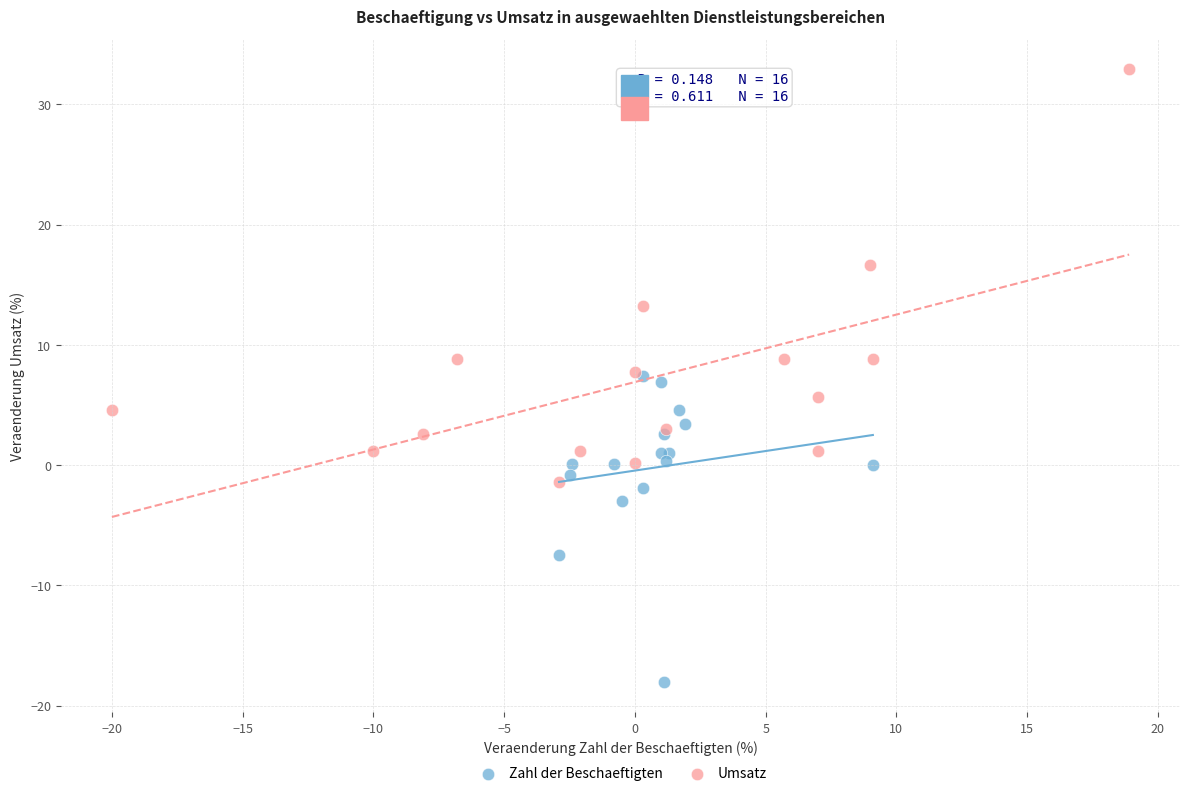

Which series has the widest spread of Y values?

Umsatz